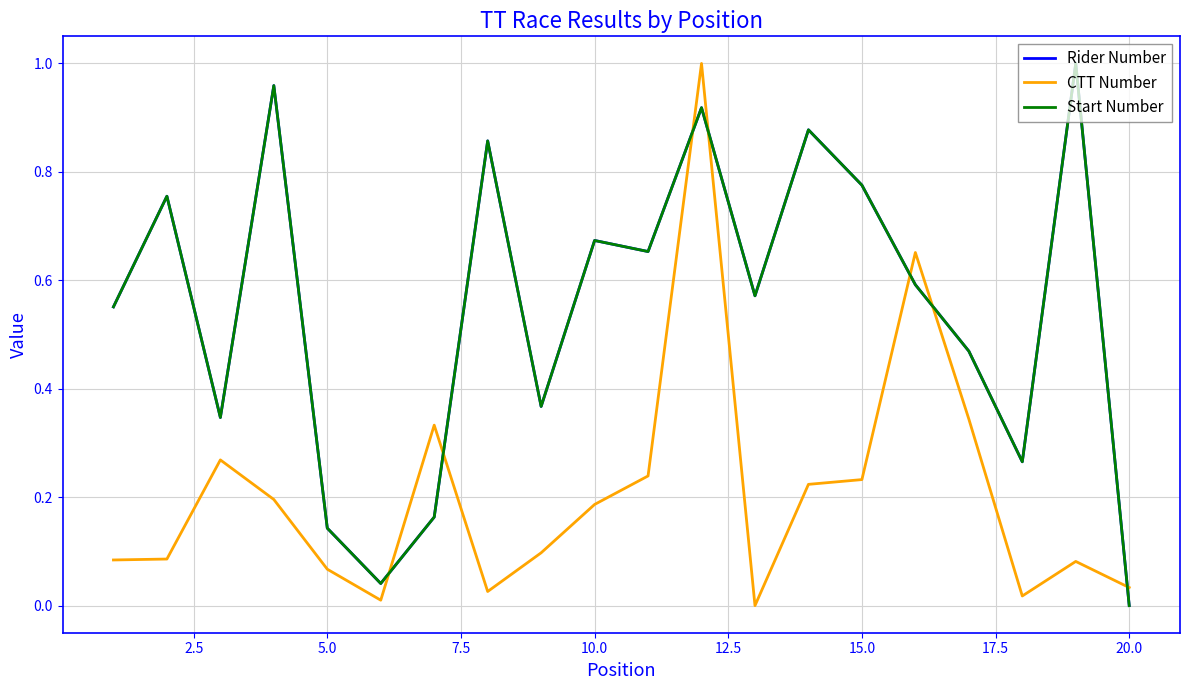

How many lines are shown in the chart?

3